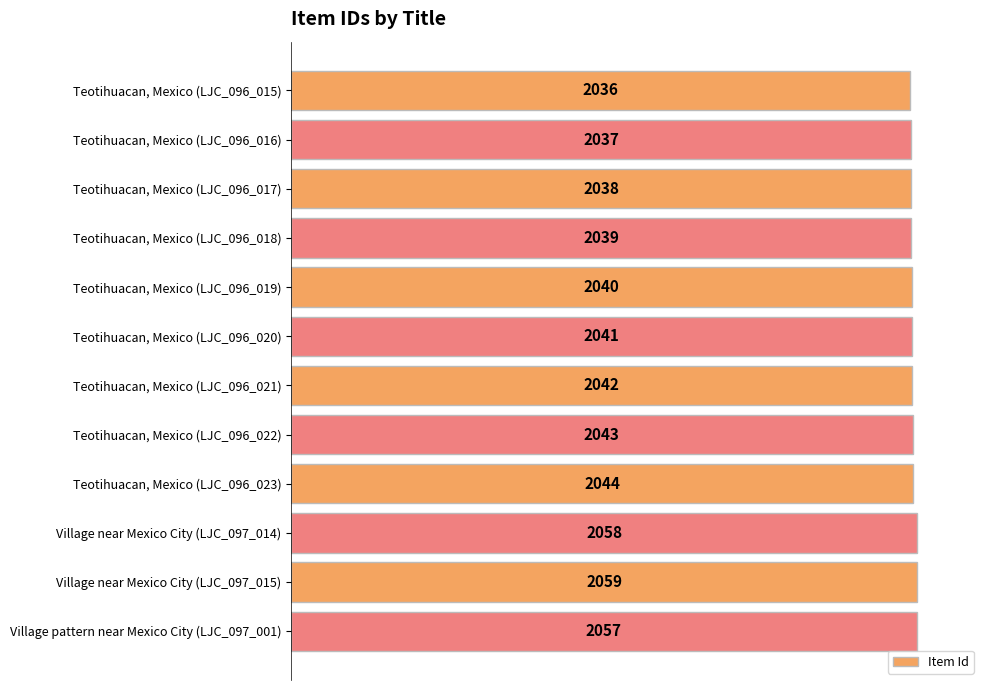

How many bars are there in total?

12